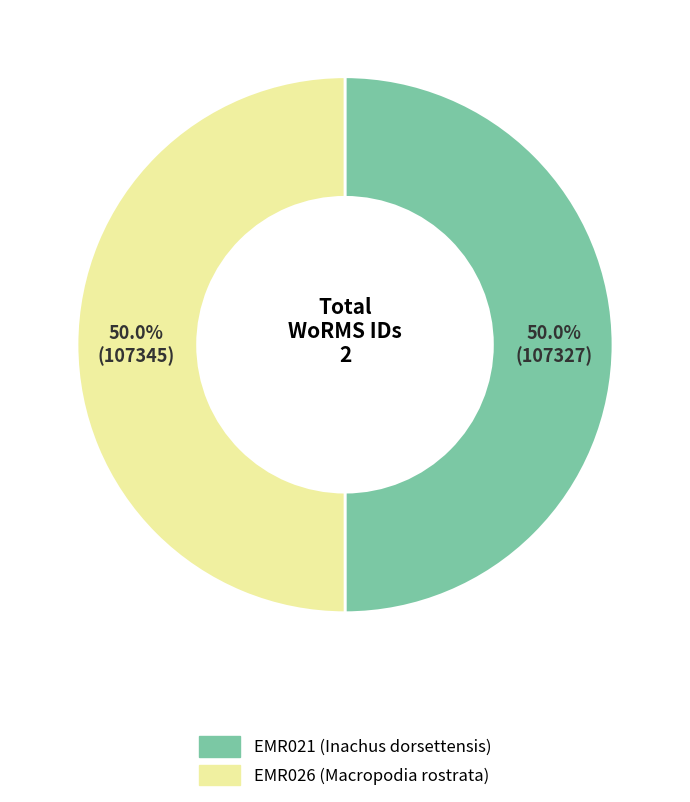

Approximately how many times larger is the value at EMR026 compared to EMR021?

1.0